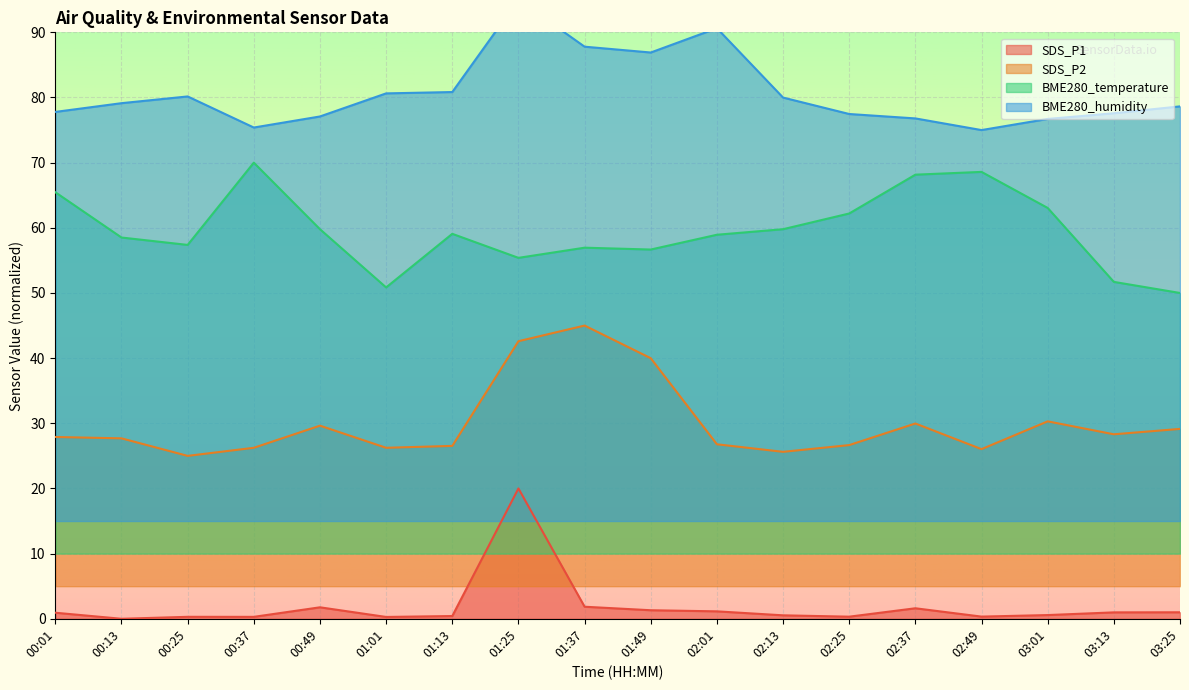

How many lines are shown in the chart?

4